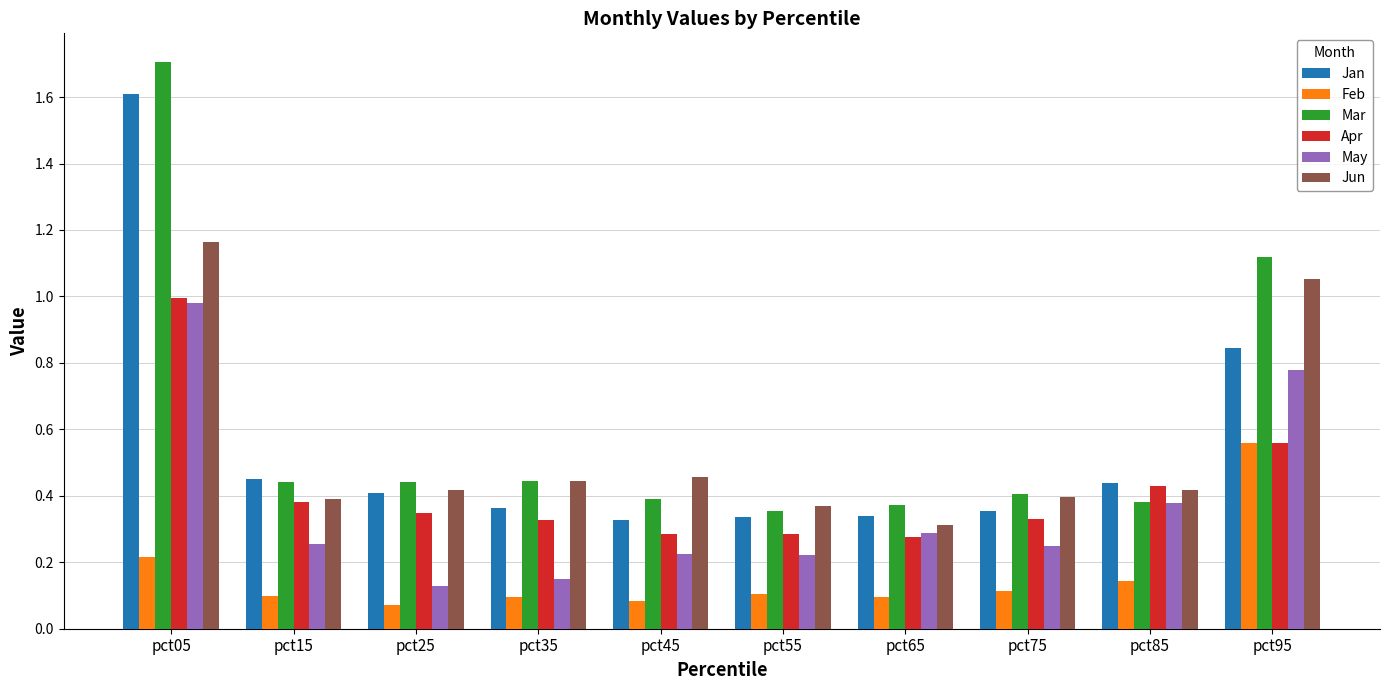

Which series has the largest total across all categories?

Mar